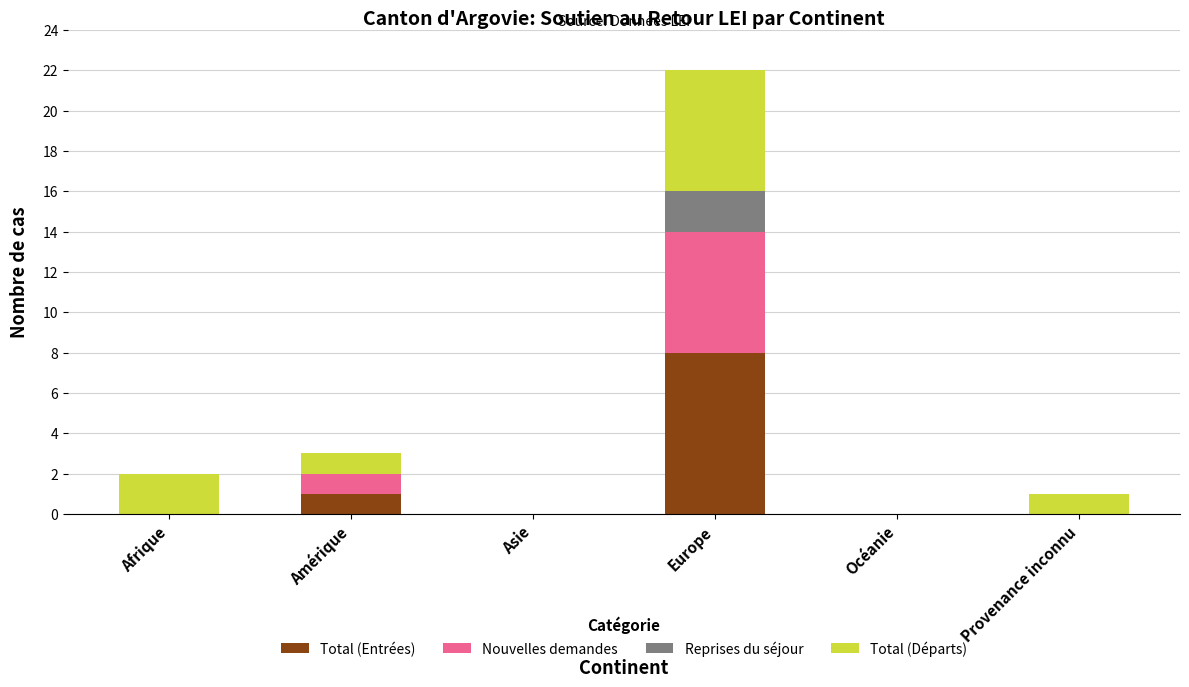

What is the total value across all series at Europe?

22